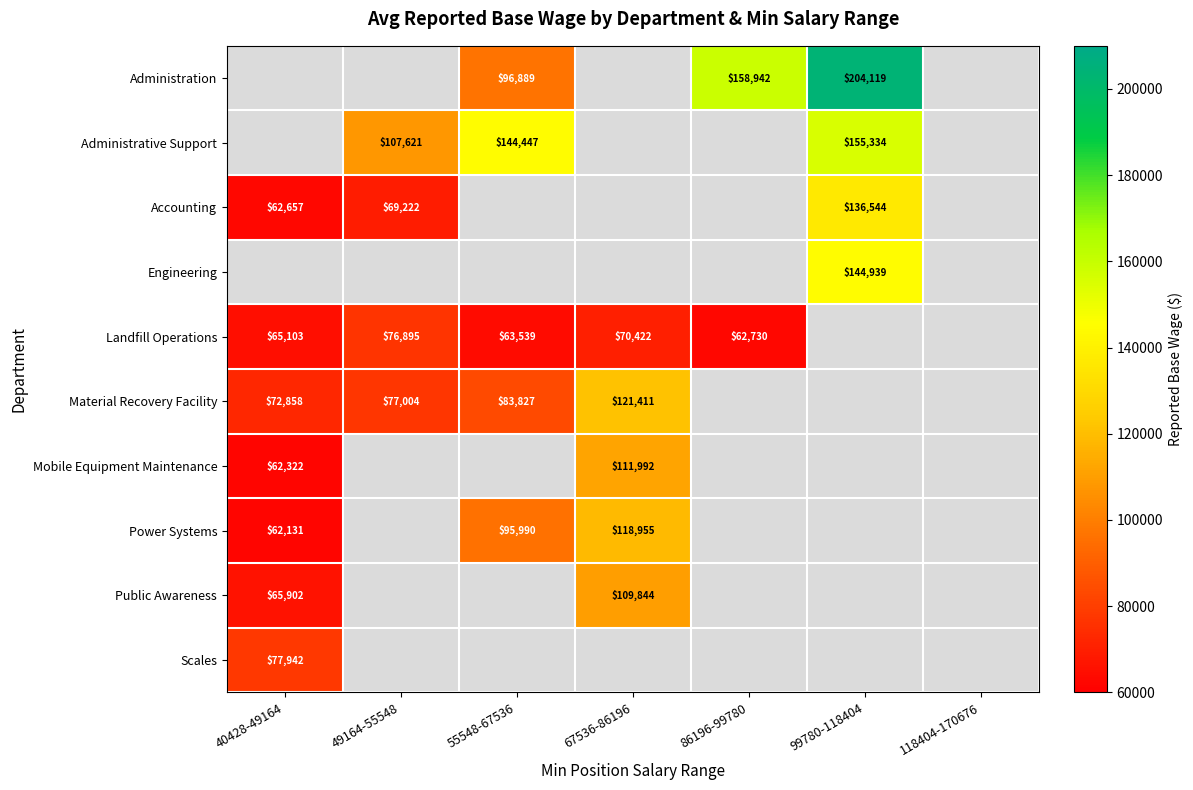

What is the difference between the Power Systems values at 55548-67536 and 40428-49164?

33859